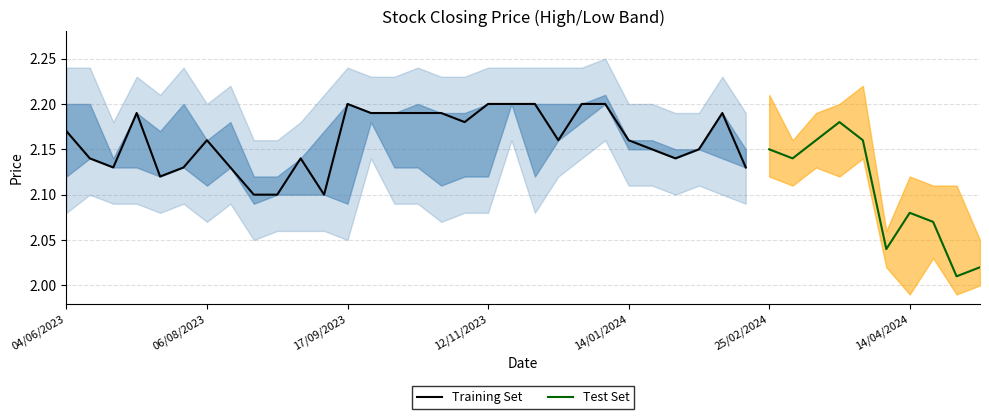

What is the total value across all series at 16/07/2023?

6.5